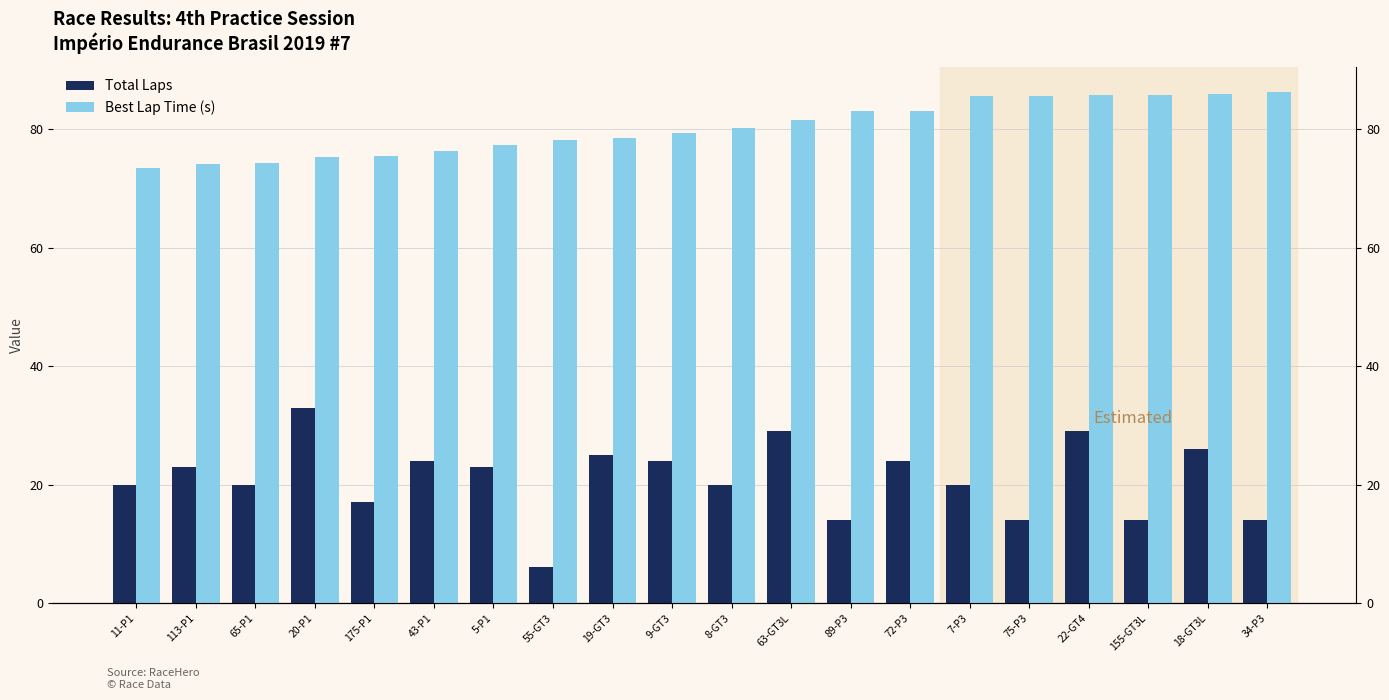

Rank the series at 19-GT3 from lowest to highest value.

Total Laps, Best Lap Time (s)